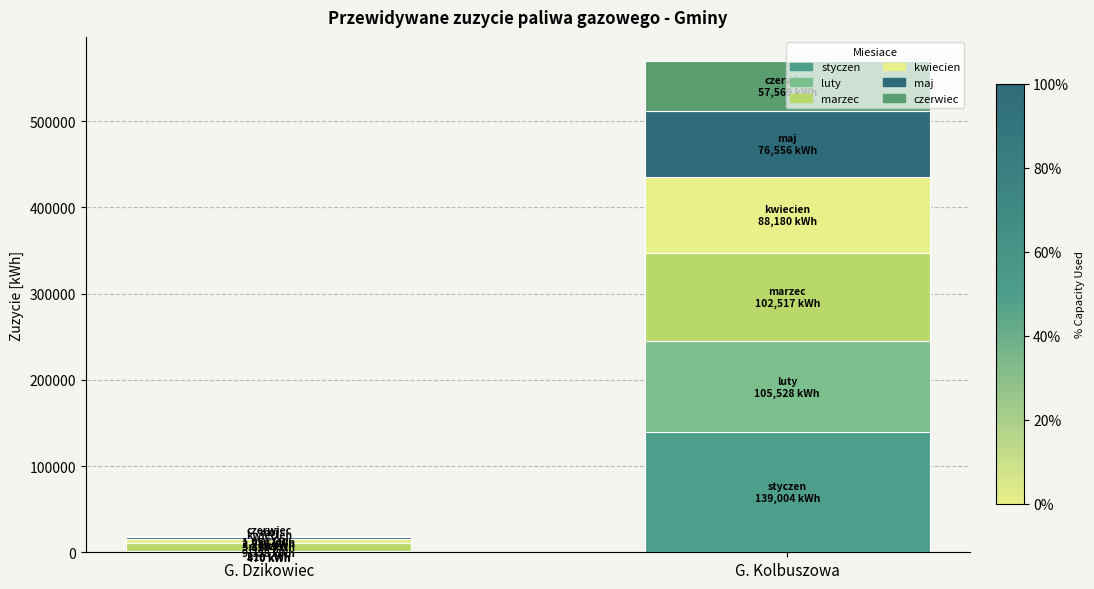

Which series has the largest total across all categories?

styczen